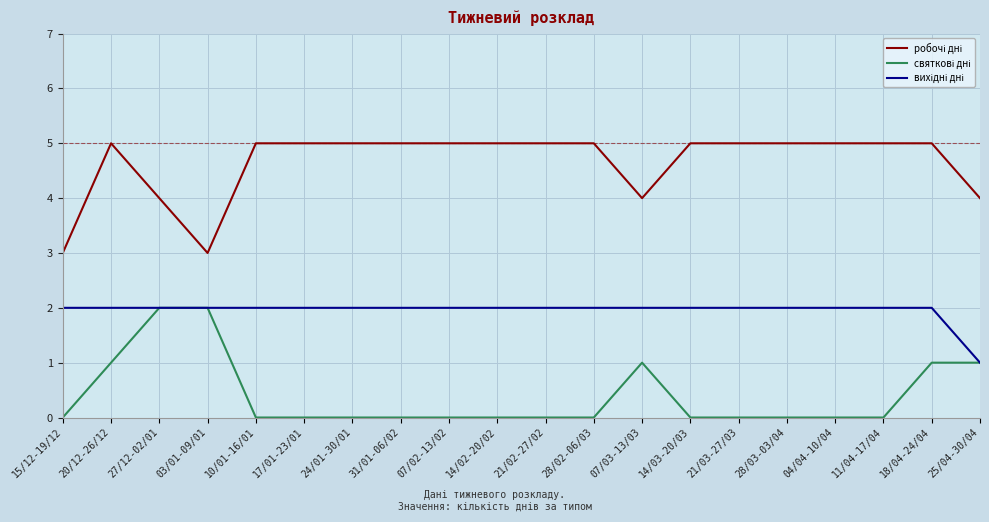

What is the greatest value displayed?

5